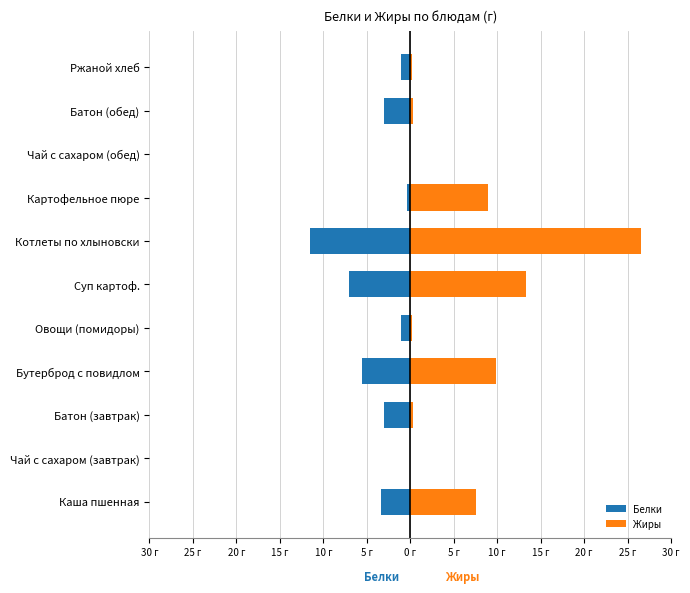

What is the difference between the maximum and minimum values in the Жиры series?

26.5